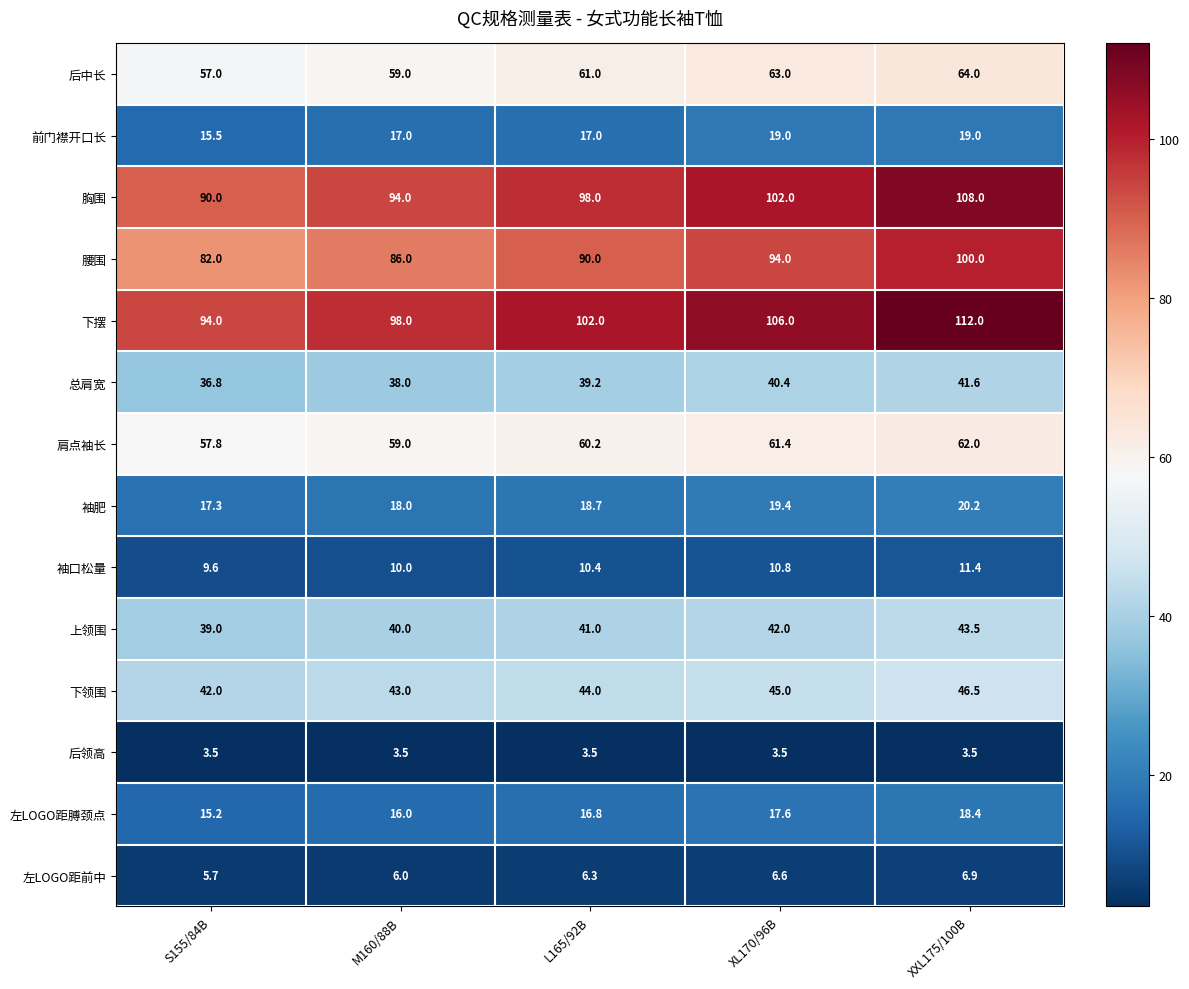

At which category is the sum across all series the highest?

XXL175/100B